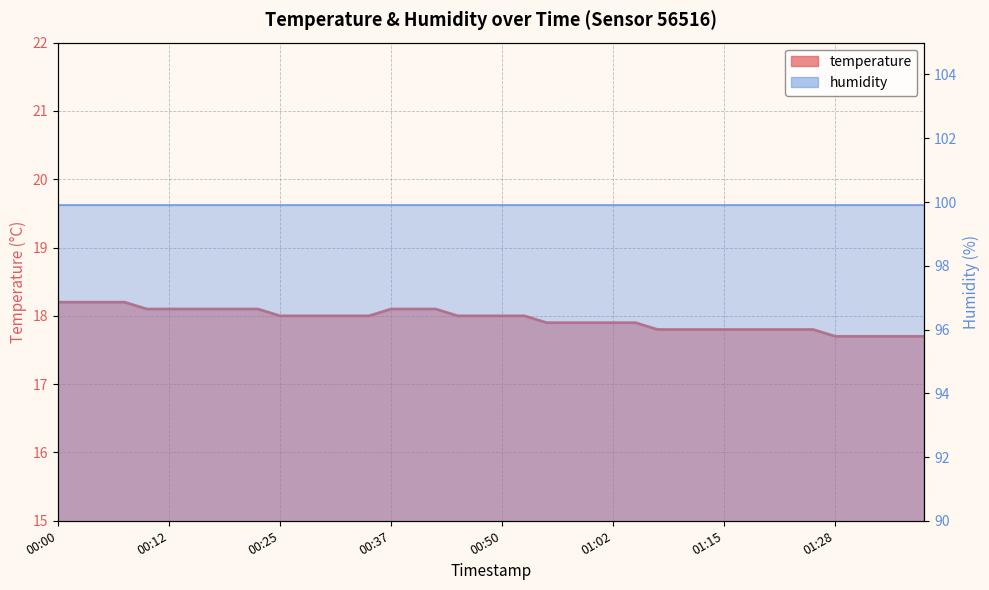

Approximately how many times larger is the value at 00:37 compared to 00:35?

1.0